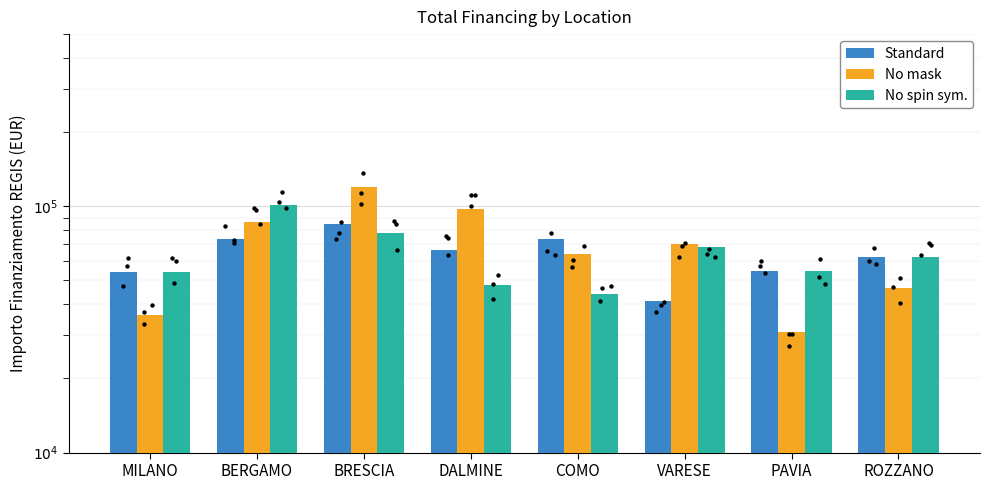

Which series reaches the minimum Y coordinate?

No mask